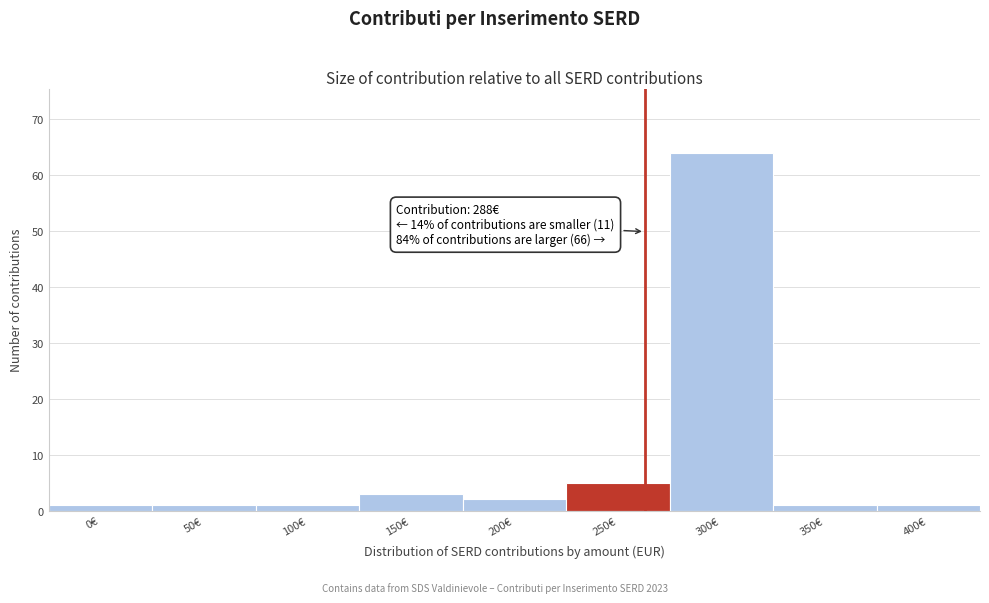

Reading right to left, transcribe all the data shown in this chart.

1	1	64	5	2	3	1	1	1